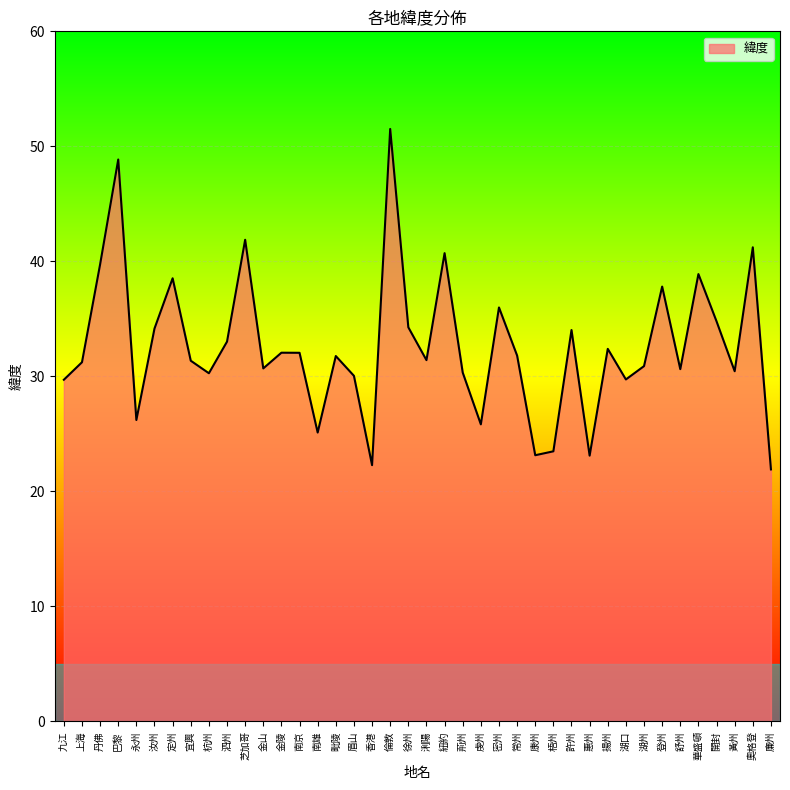

The value at 虔州 is 25.8. True or false?

True